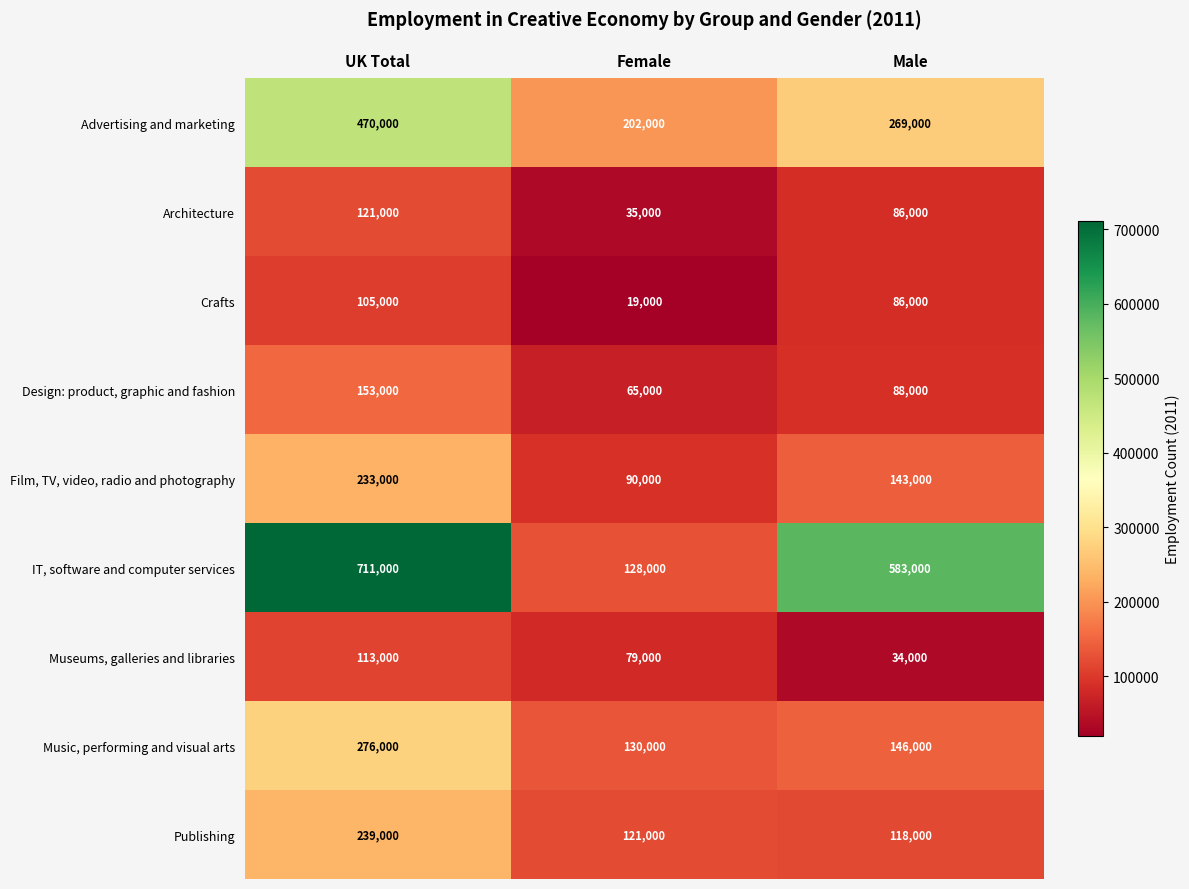

What is the difference between the highest and lowest values at Female?

183000